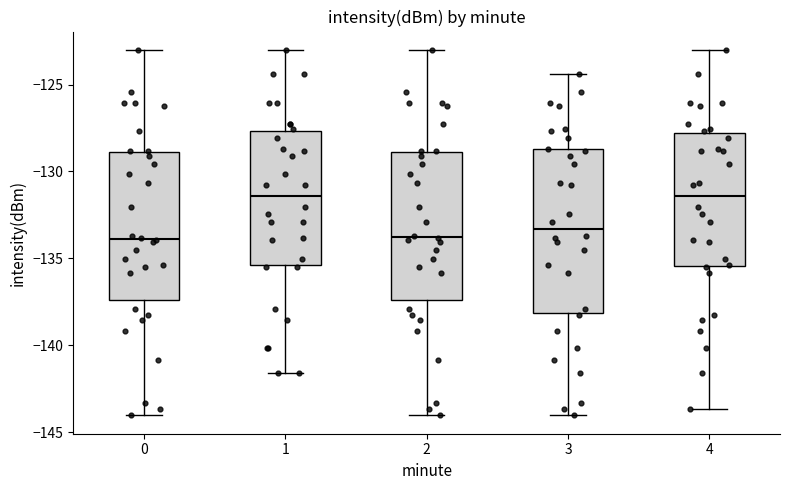

Comparing the boxes themselves (not the whiskers), which one is the tallest?

3